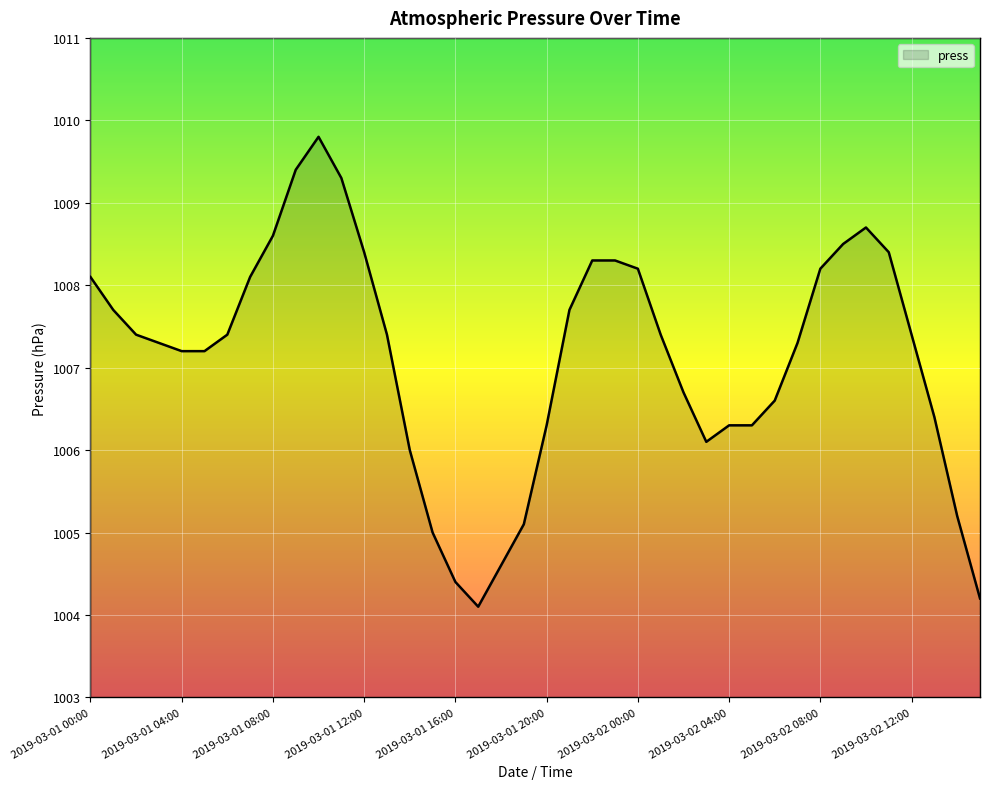

What is the maximum value shown in the chart?

1009.8